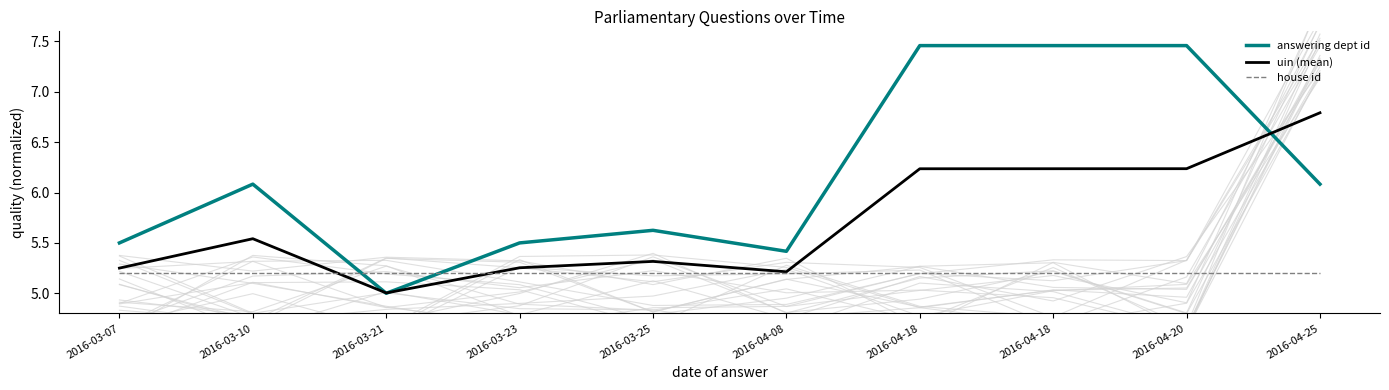

Reading right to left, list all the values displayed in this chart.

answering dept id: 2016-04-25=6.1	2016-04-20=7.5	2016-04-18=7.5	2016-04-18=7.5	2016-04-08=5.4	2016-03-25=5.6	2016-03-23=5.5	2016-03-21=5.0	2016-03-10=6.1	2016-03-07=5.5
uin (mean): 2016-04-25=6.8	2016-04-20=6.2	2016-04-18=6.2	2016-04-18=6.2	2016-04-08=5.2	2016-03-25=5.3	2016-03-23=5.3	2016-03-21=5.0	2016-03-10=5.5	2016-03-07=5.2
house id: 2016-04-25=5.2	2016-04-20=5.2	2016-04-18=5.2	2016-04-18=5.2	2016-04-08=5.2	2016-03-25=5.2	2016-03-23=5.2	2016-03-21=5.2	2016-03-10=5.2	2016-03-07=5.2